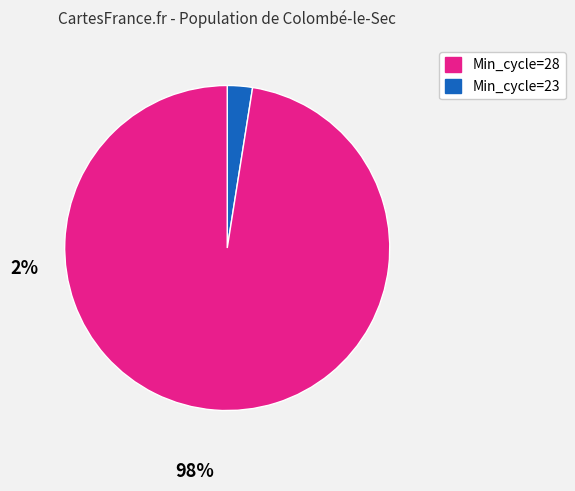

Is there a majority slice in this chart?

Yes